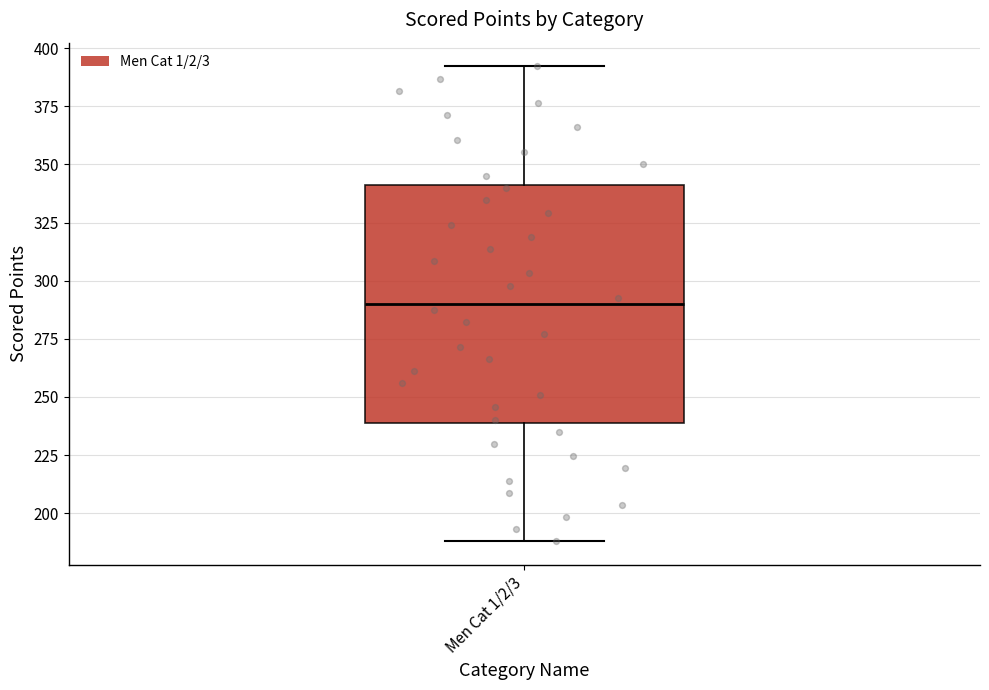

Where is the lower edge of the box for Men Cat 1/2/3 on the y-axis? The values are not printed on the chart, so give them approximately, as read against the axis.

240